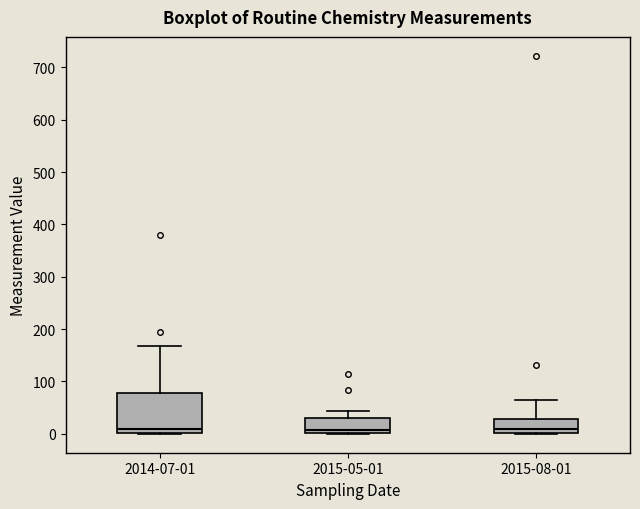

Reading left to right, read every box against the y-axis: the position of its median line, the range the box covers, and the ends of its whiskers. The values are not printed on the chart, so give them approximately, as read against the axis.

2014-07-01: median 10, box 0 to 80, whiskers 0 to 170
2015-05-01: median 10, box 0 to 30, whiskers 0 to 40
2015-08-01: median 10, box 0 to 30, whiskers 0 to 70